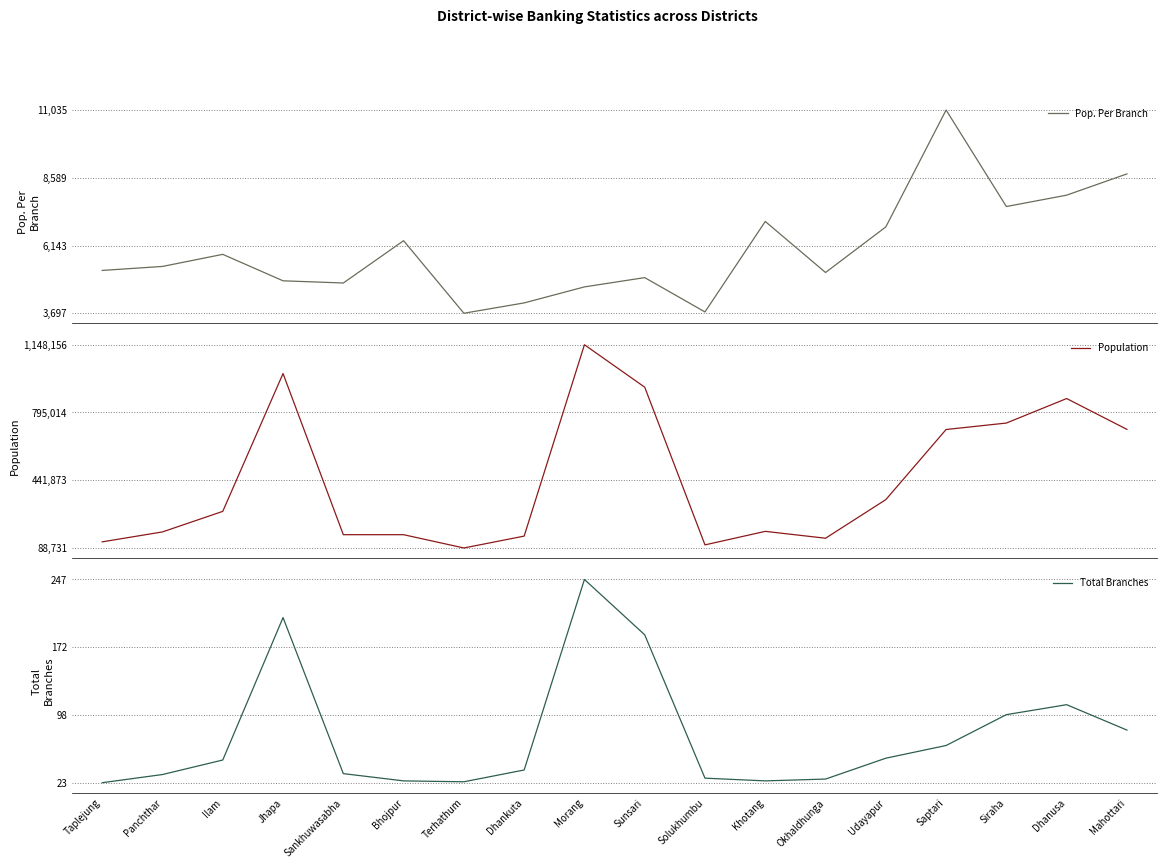

How many values in the Total Branches series exceed 48?

8